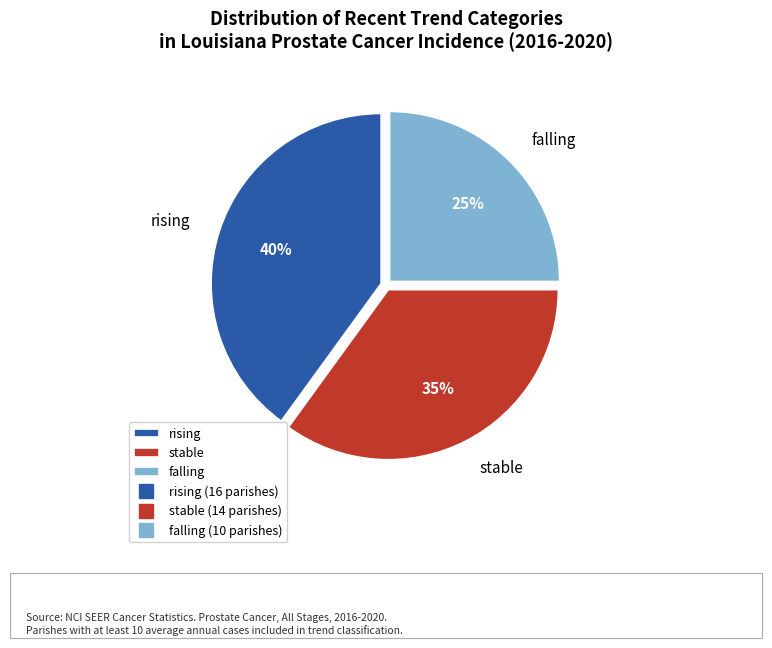

How many segments does this pie chart have?

3